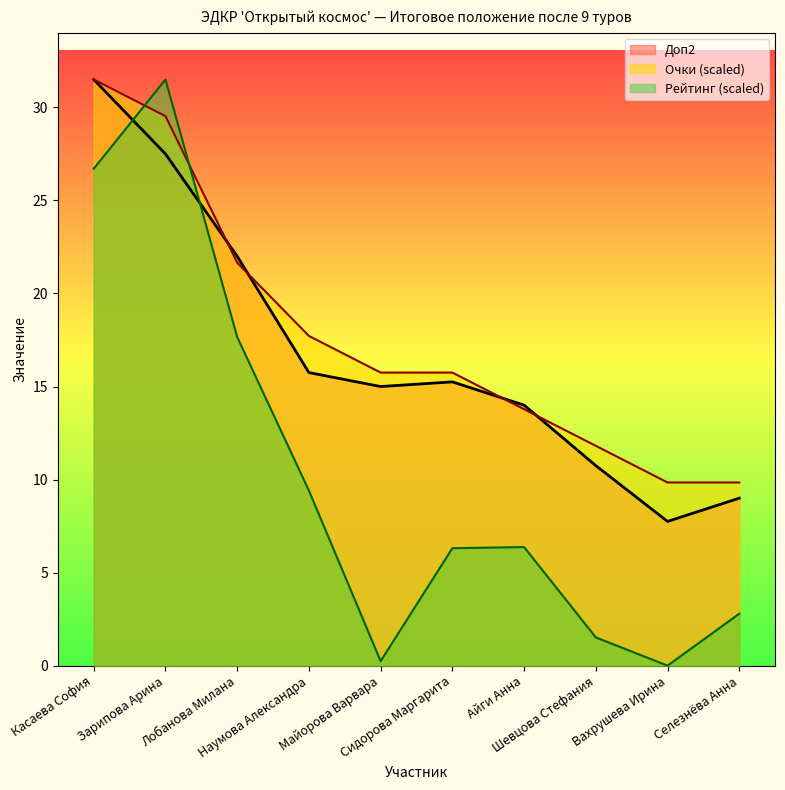

Which category has the highest value in the Рейтинг series?

Зарипова Арина